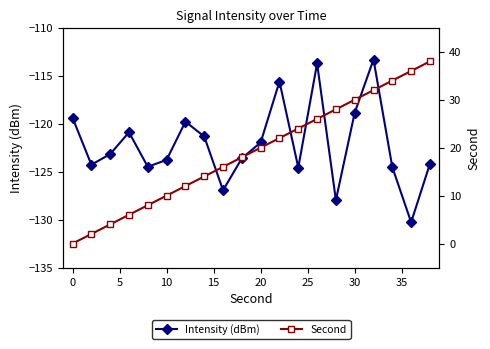

What is the difference between the second highest and minimum values in the Intensity (dBm) series?

16.6